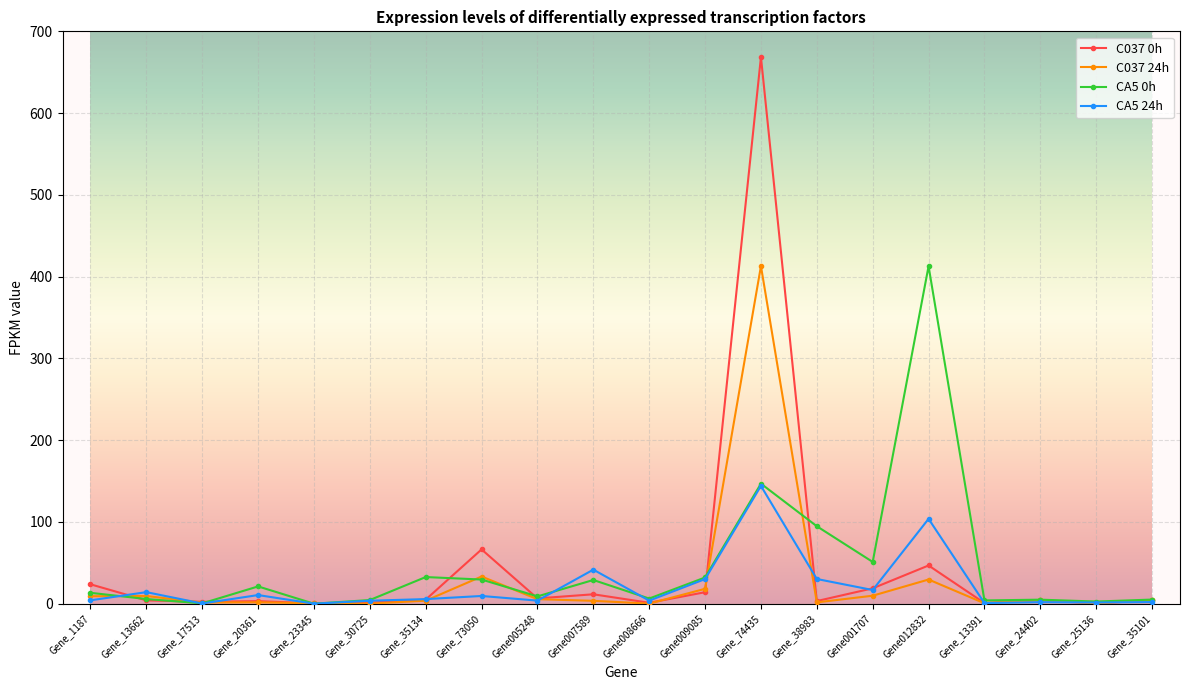

True or false: CA5 24h has a value of 16.7 at Gene001707.

True